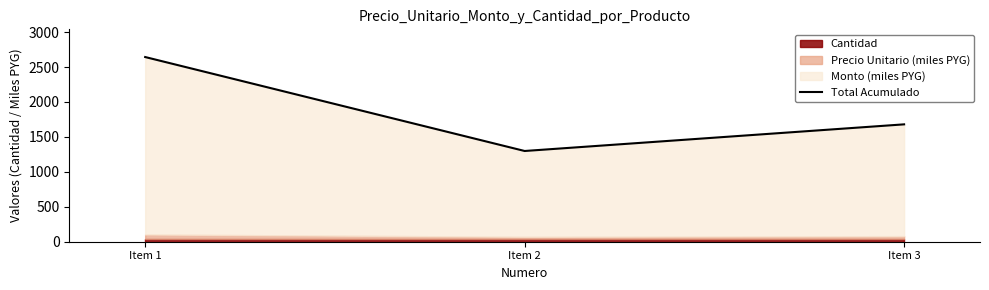

Where is the data nearest to the value 1971?

Item 3